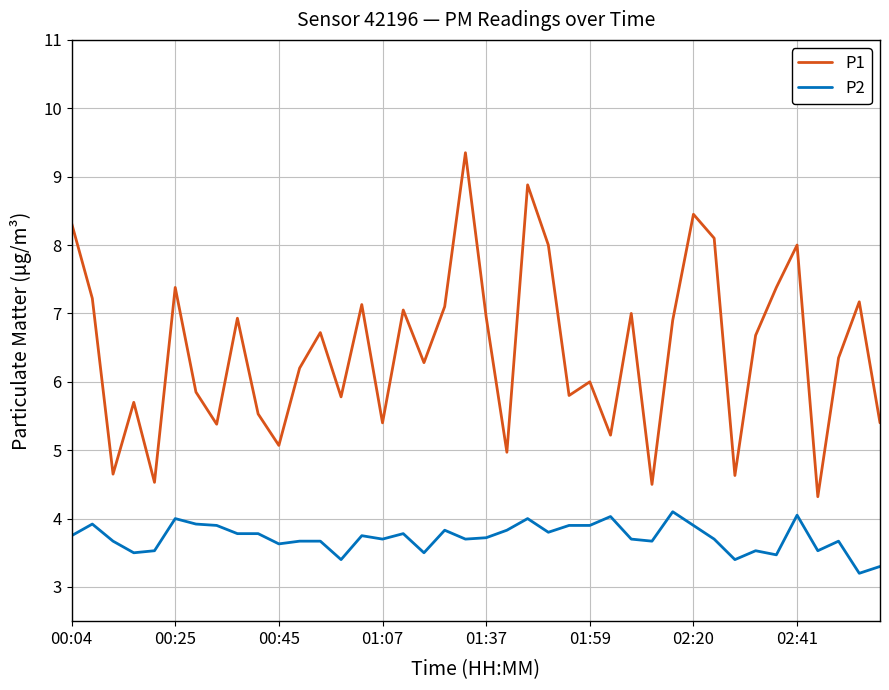

What is the difference between the maximum and minimum values in the P2 series?

0.9